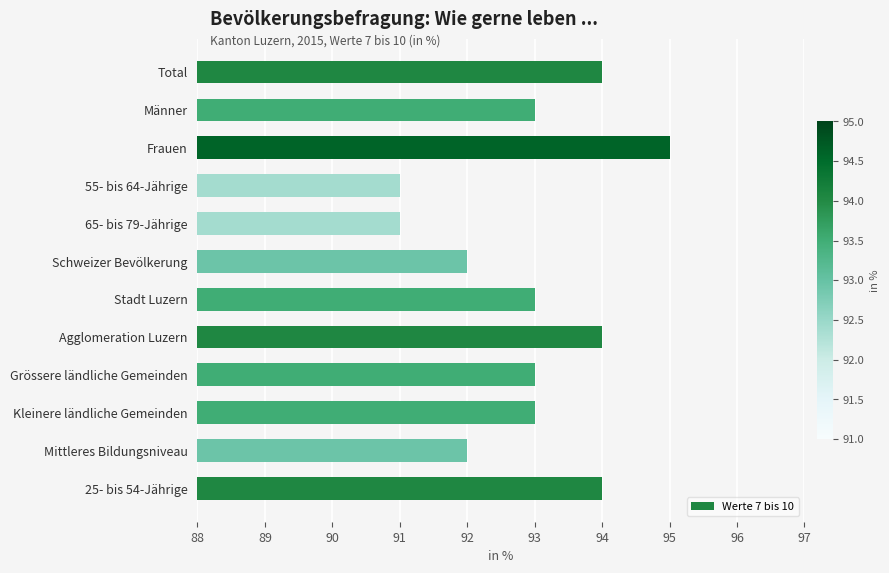

True or false: the data shows 142 at Agglomeration Luzern.

False